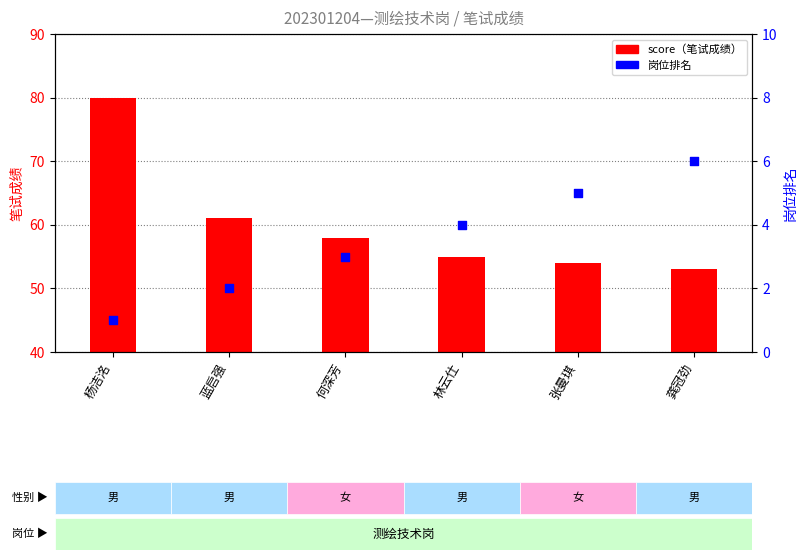

Which series contains the lowest Y value?

岗位排名